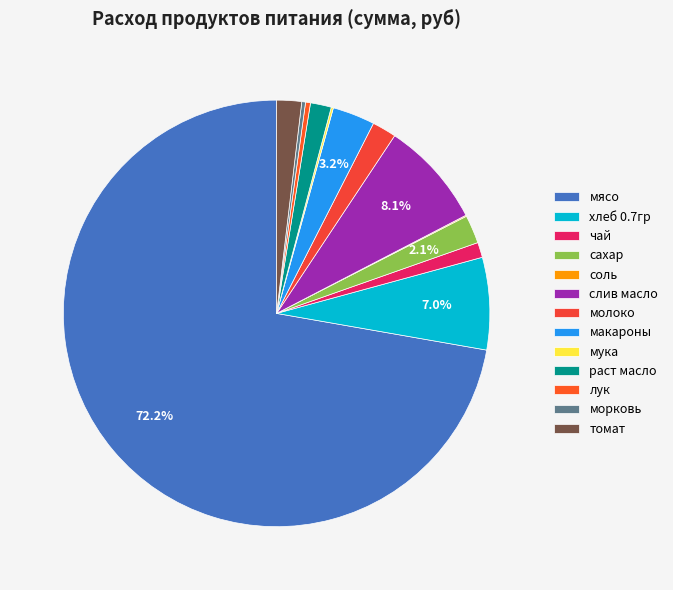

True or false: хлеб 0.7гр accounts for 14% of the total.

False